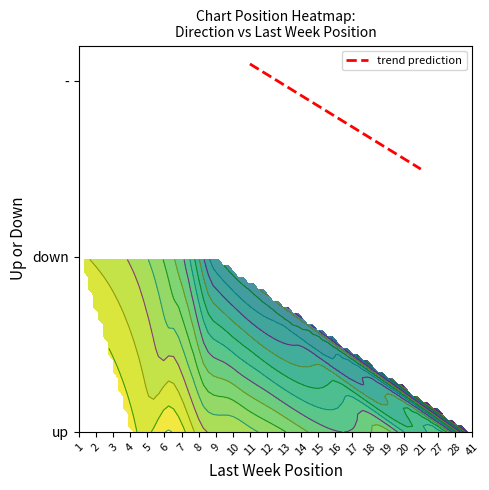

True or false: the data shows 1.8 at 16.

True